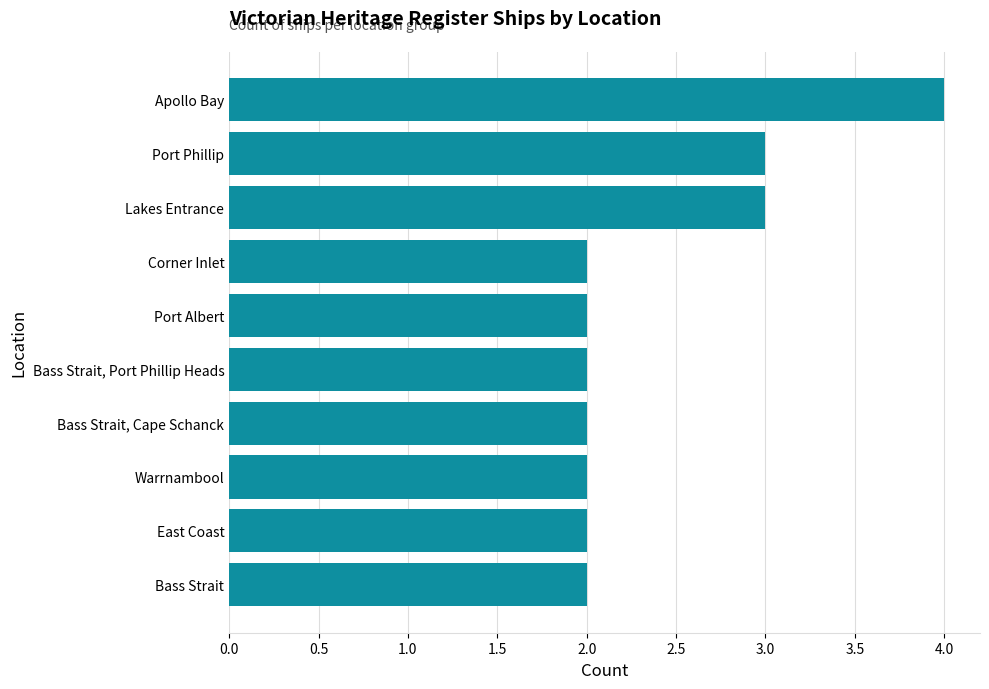

Reading bottom to top, extract all data points from this chart.

2	2	2	2	2	2	2	3	3	4